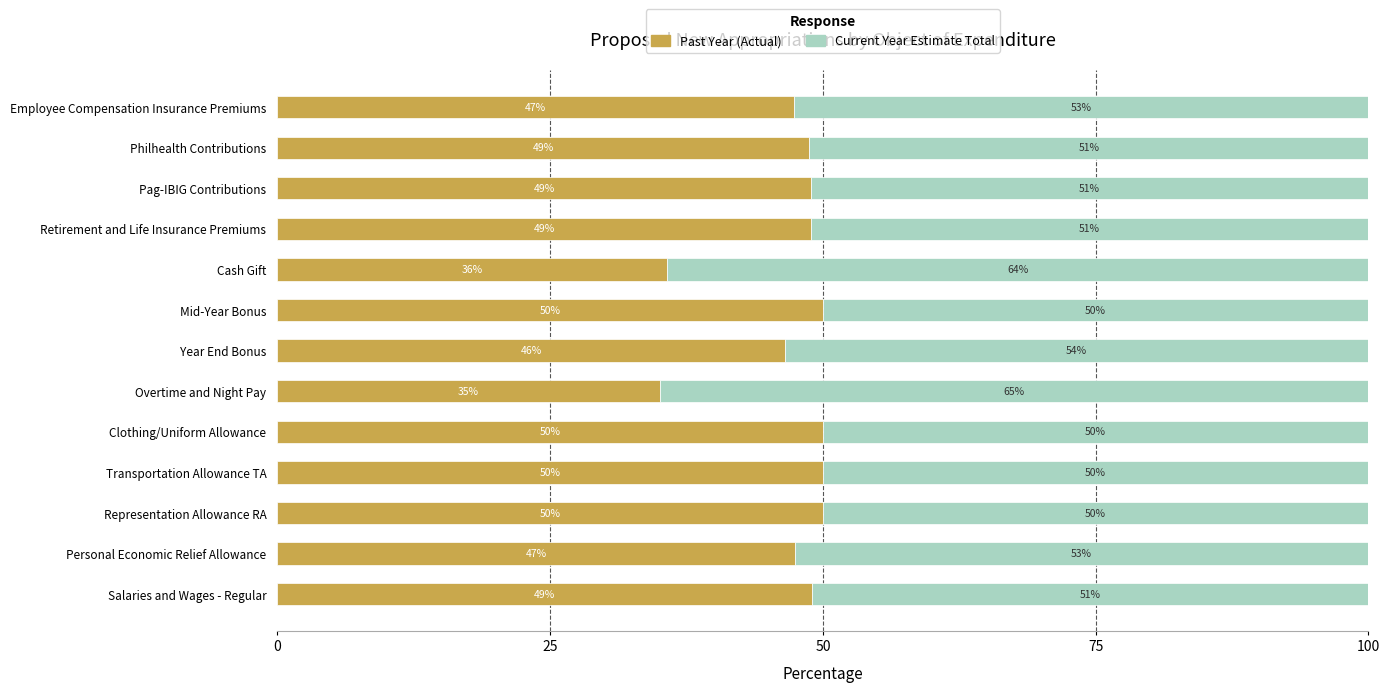

What is the total value across all series at Pag-IBIG Contributions?

100.0